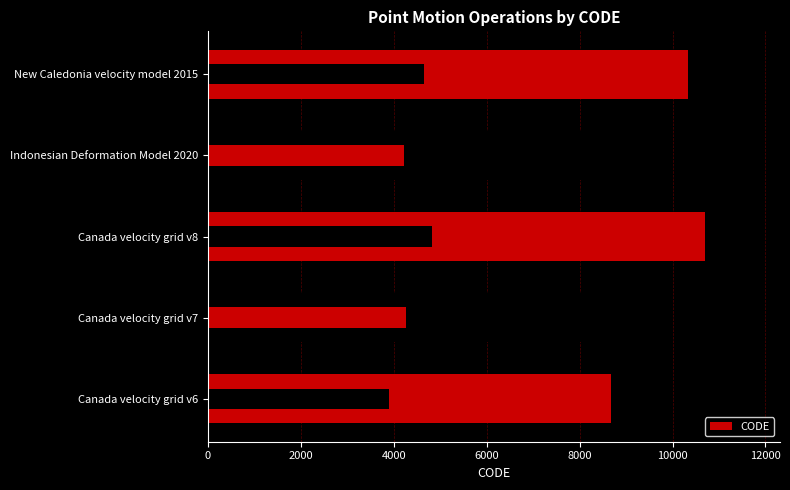

What is the approximate value at Canada velocity grid v6, to the nearest 10?

8680